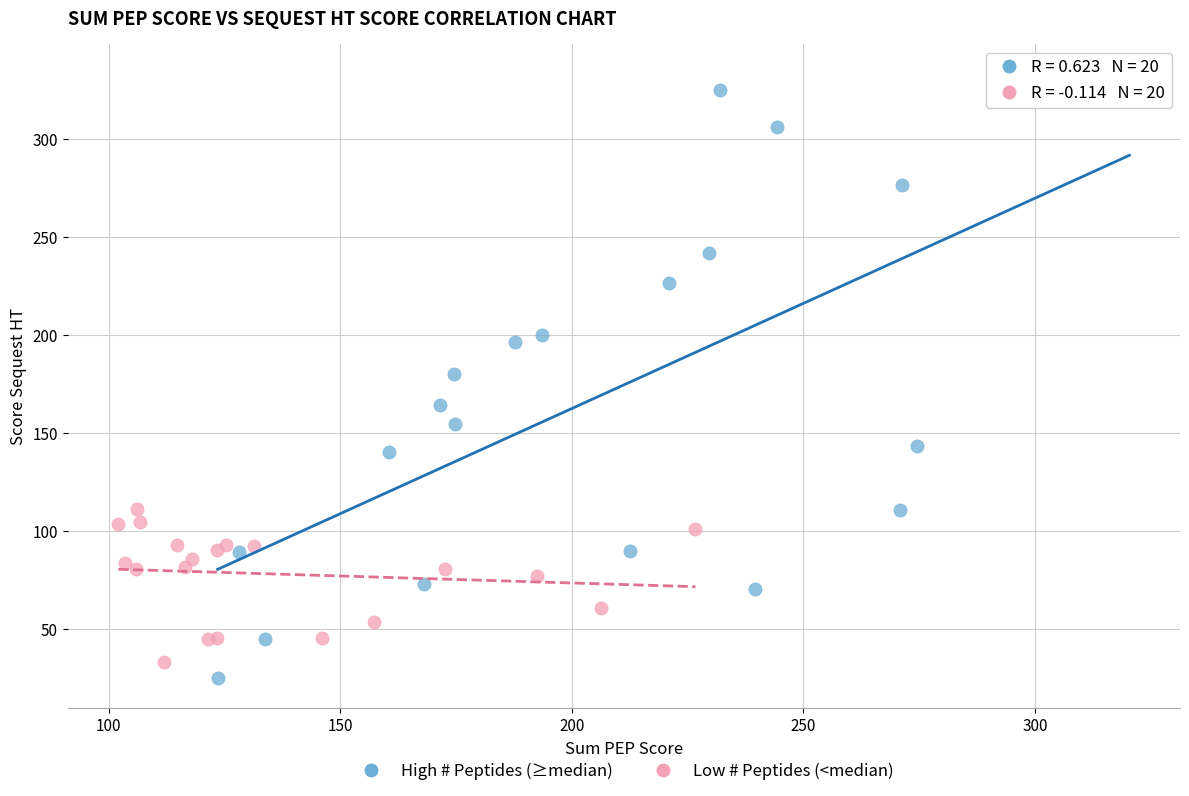

Which series has the widest spread of Y values?

High # Peptides (≥median)